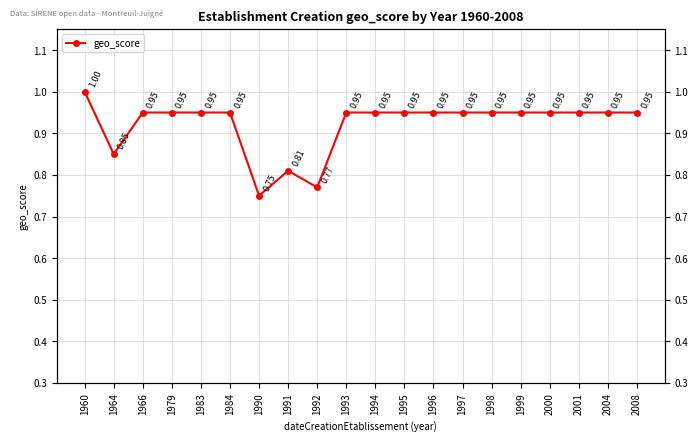

Rank the categories by value from highest to lowest.

1960, 1966, 1979, 1983, 1984, 1993, 1994, 1995, 1996, 1997, 1998, 1999, 2000, 2001, 2004, 2008, 1964, 1991, 1992, 1990